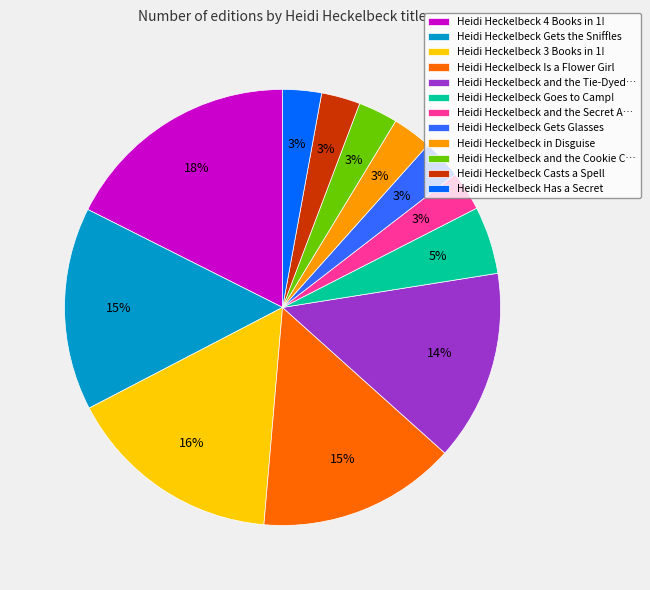

To the nearest percent, what percentage of the pie is Heidi Heckelbeck Gets the Sniffles?

15%